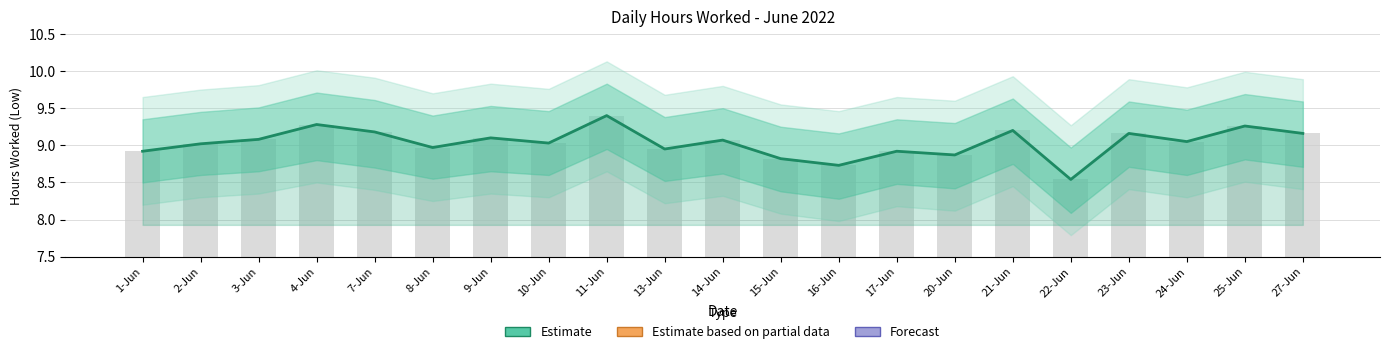

Where does the data first go above 9?

2-Jun